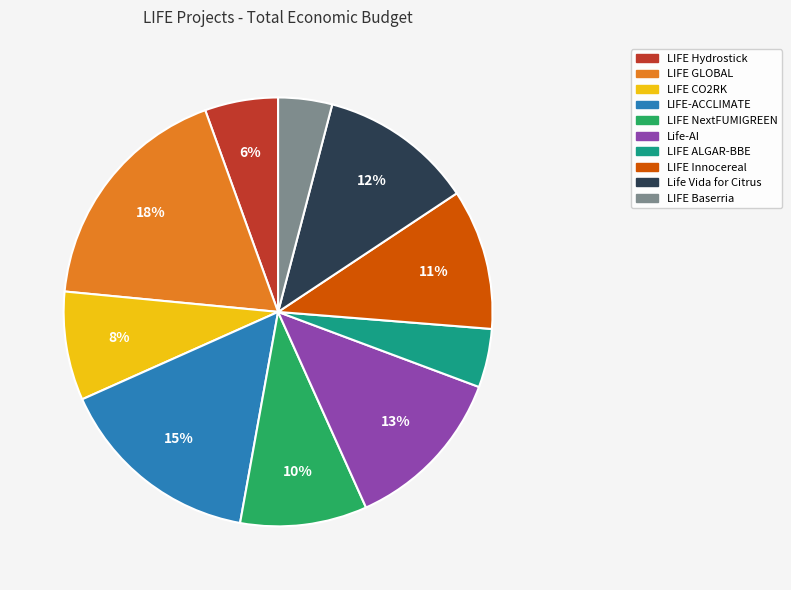

What percentage is the LIFE Innocereal slice, to the nearest percent?

11%